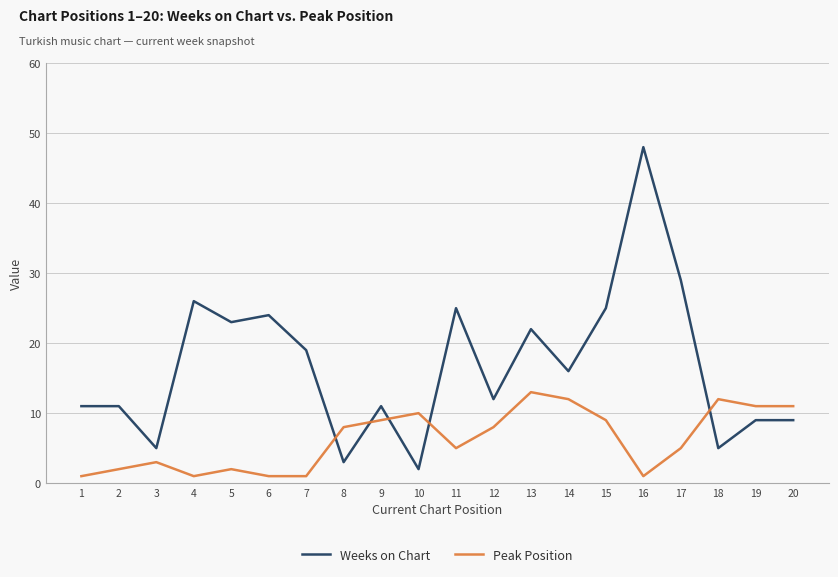

At which label does Weeks on Chart reach its peak?

16